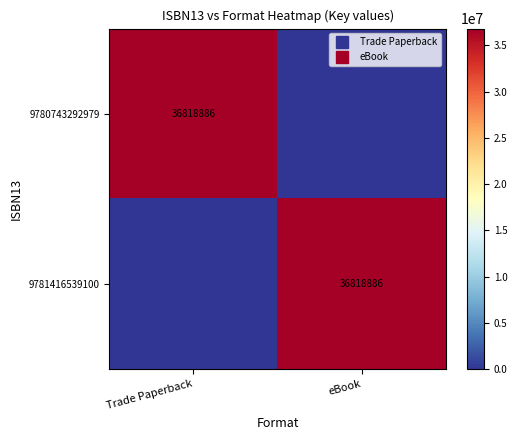

How many distinct data groups are displayed?

2